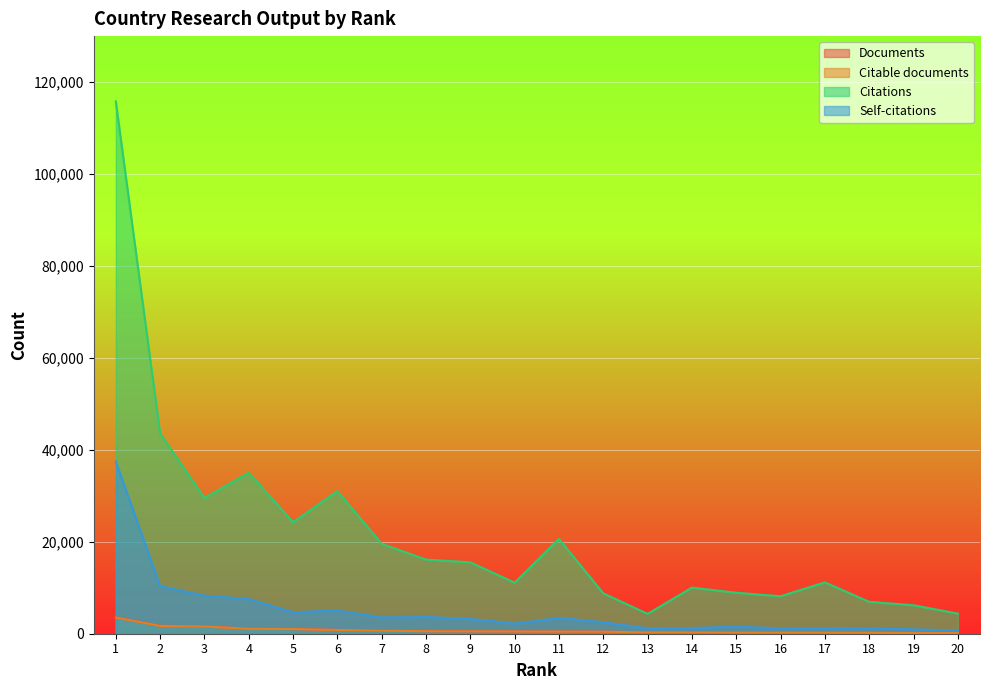

What is the total value across all series at 19?

7479